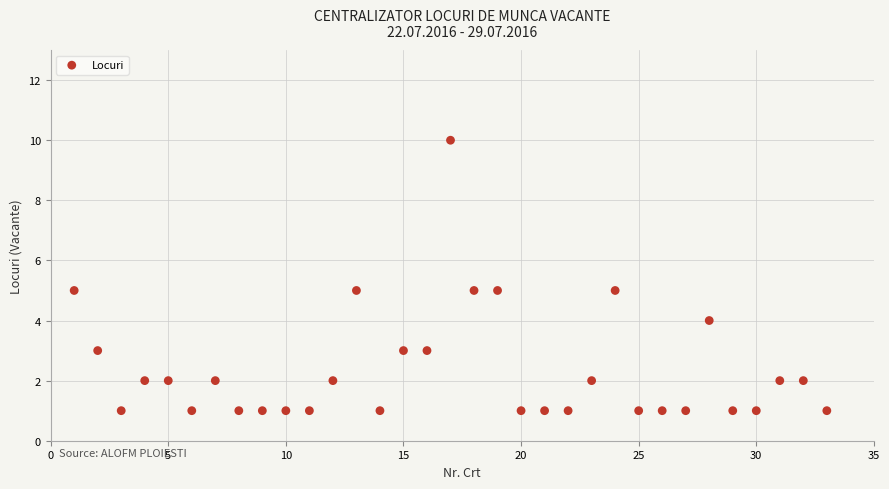

What is the range of Y values (max minus min)?

9